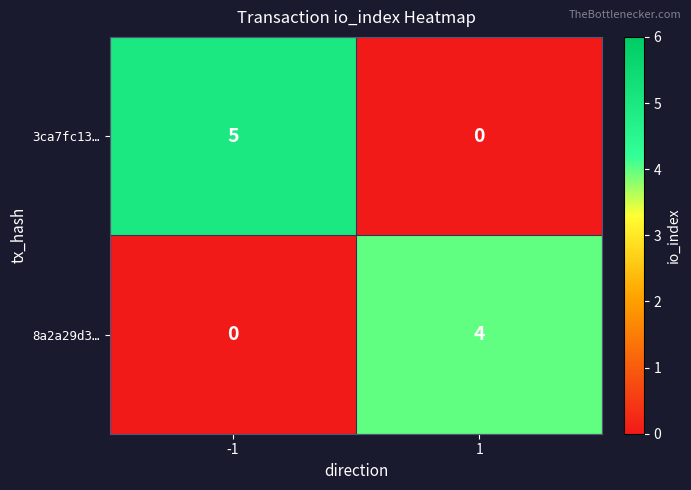

Which series has the widest spread of values?

3ca7fc13…